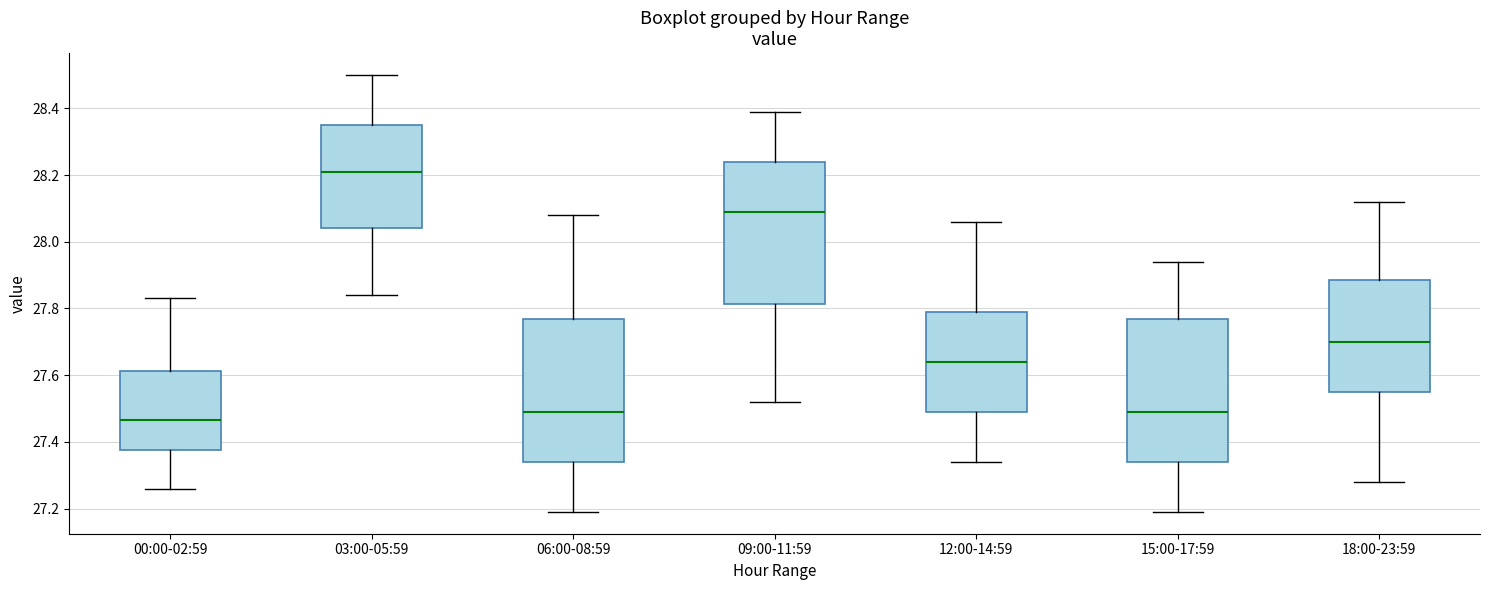

Reading left to right, transcribe this box plot: for each box, give where its median line is, the range the box spans, and where its two whiskers end, as read against the y-axis. The values are not printed on the chart, so give them approximately, as read against the axis.

00:00-02:59: median 27.46, box 27.38 to 27.62, whiskers 27.26 to 27.84
03:00-05:59: median 28.22, box 28.04 to 28.36, whiskers 27.84 to 28.50
06:00-08:59: median 27.50, box 27.34 to 27.76, whiskers 27.20 to 28.08
09:00-11:59: median 28.10, box 27.82 to 28.24, whiskers 27.52 to 28.40
12:00-14:59: median 27.64, box 27.50 to 27.80, whiskers 27.34 to 28.06
15:00-17:59: median 27.50, box 27.34 to 27.76, whiskers 27.20 to 27.94
18:00-23:59: median 27.70, box 27.56 to 27.88, whiskers 27.28 to 28.12